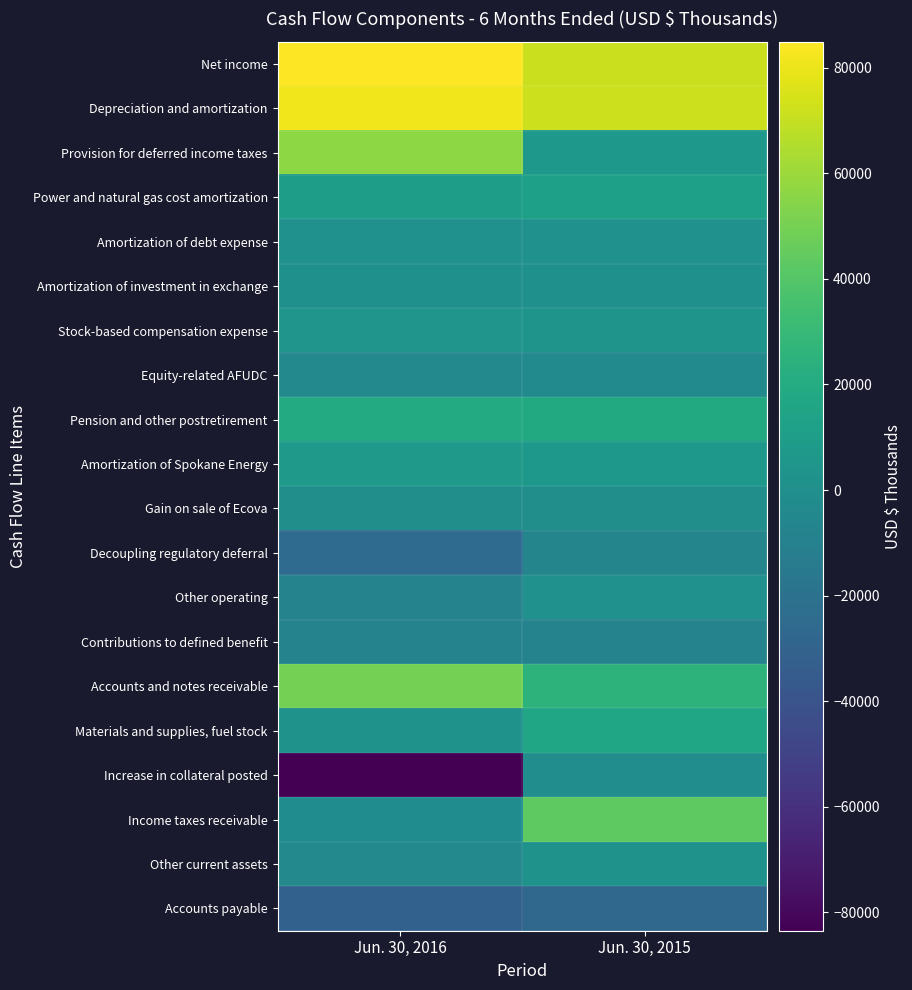

List the series in order of their peak value, highest first.

Net income, Depreciation and amortization, Provision for deferred income taxes, Accounts and notes receivable, Income taxes receivable, Pension and other postretirement, Materials and supplies, fuel stock, Power and natural gas cost amortization, Amortization of Spokane Energy, Stock-based compensation expense, Other current assets, Amortization of debt expense, Other operating, Amortization of investment in exchange, Gain on sale of Ecova, Increase in collateral posted, Equity-related AFUDC, Decoupling regulatory deferral, Contributions to defined benefit, Accounts payable